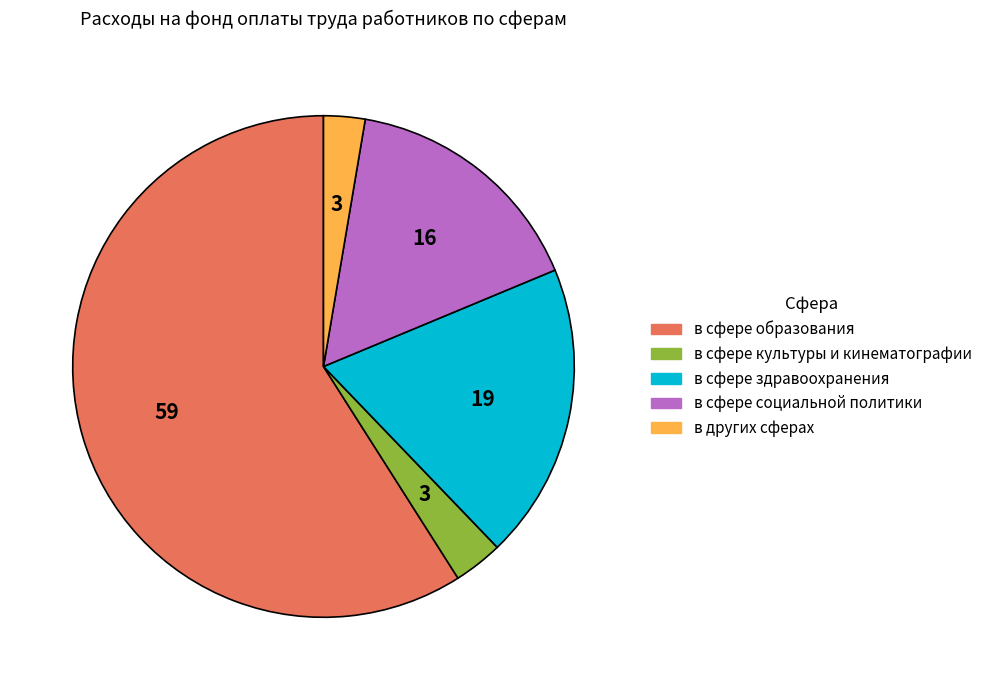

Does any single category account for the majority?

Yes